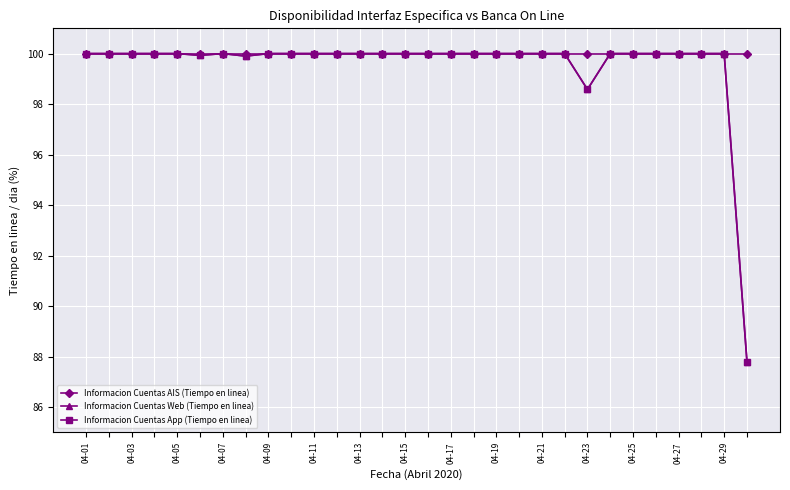

At which category is the sum across all series the highest?

04-01